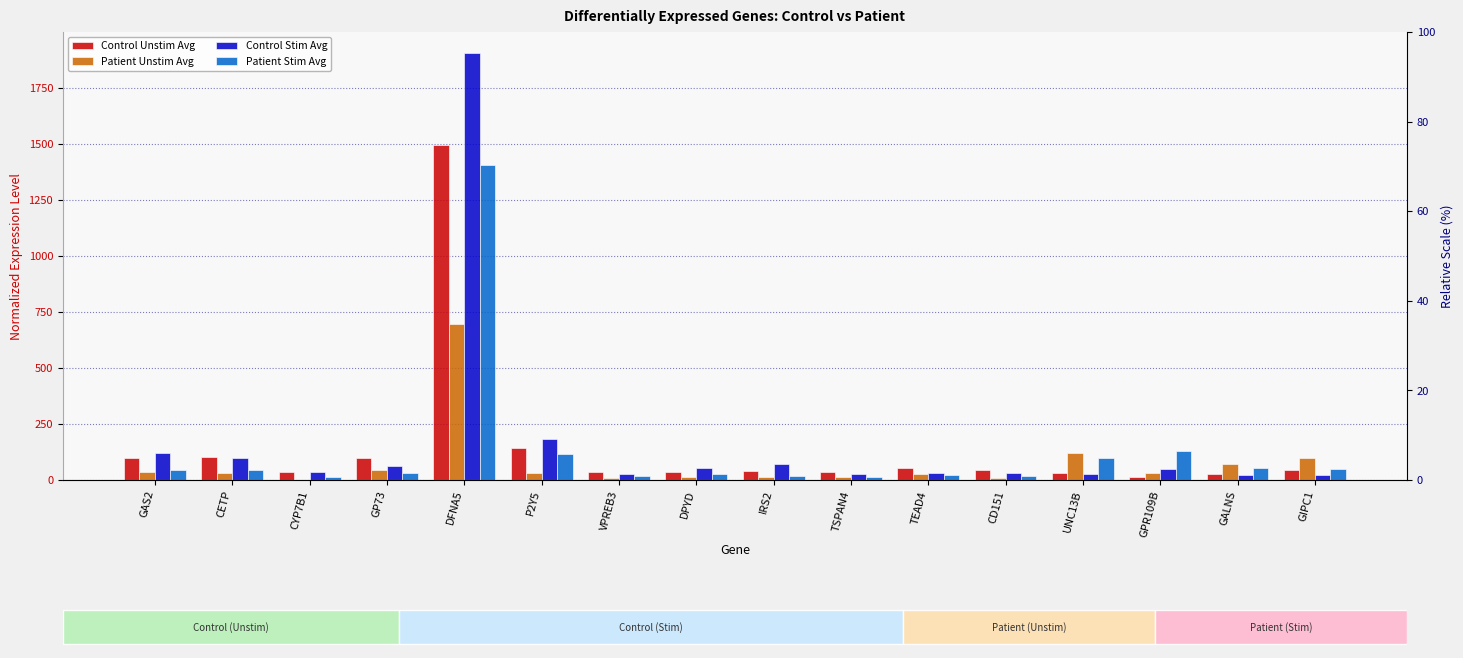

Reading left to right, what are all the values shown in this chart?

Control Unstim Avg: 96.3	103.3	34.6	99.2	1493.9	142.0	34.3	34.8	42.1	34.6	55.4	46.1	30.9	11.2	26.3	43.9
Patient Unstim Avg: 36.9	32.6	1.5	43.9	697.0	29.4	9.4	11.9	14.1	11.2	25.8	7.8	121.8	31.5	69.3	98.9
Control Stim Avg: 121.2	97.8	36.2	62.7	1904.0	181.6	27.0	52.8	70.7	26.4	30.0	31.8	28.8	47.4	23.2	20.7
Patient Stim Avg: 43.5	44.4	15.2	29.9	1404.4	114.0	16.5	27.6	17.3	13.2	20.2	17.6	98.7	131.0	51.5	46.9